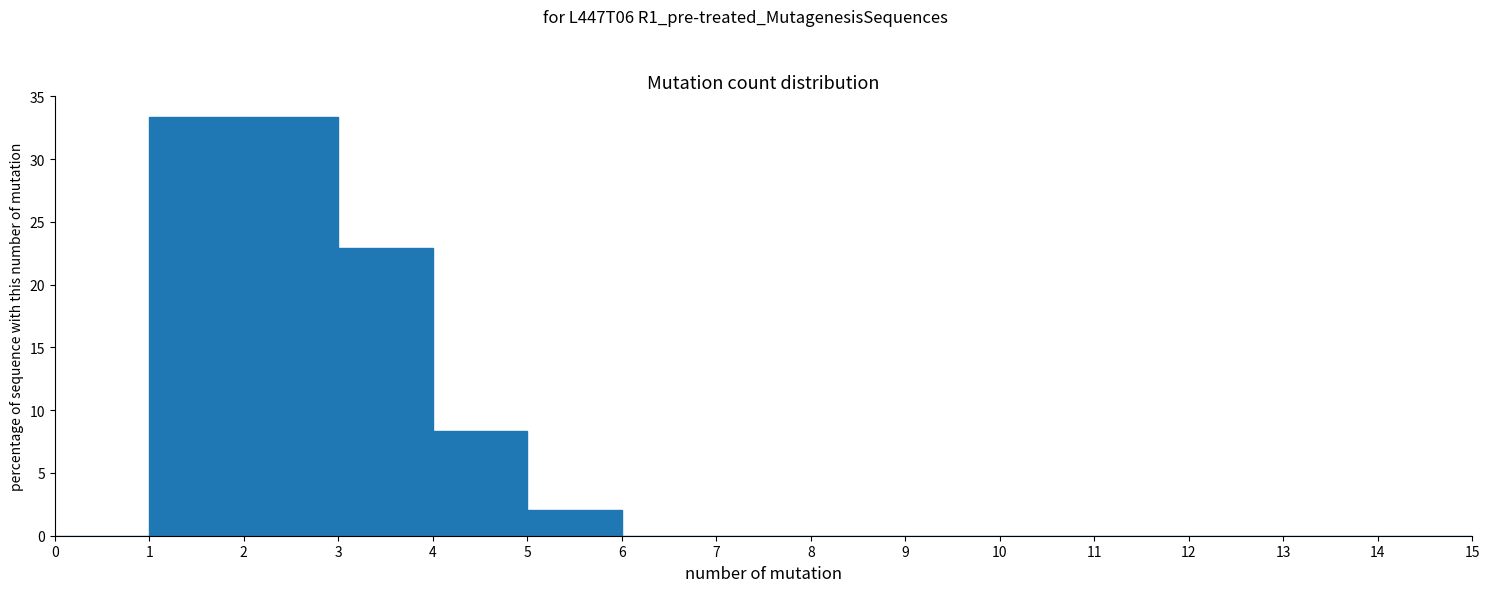

Reading left to right, list every bar in this chart as the range it spans on the x-axis followed by its height. The values are not printed on the chart, so give them approximately, as read against the axis.

0 to 1: 0
1 to 2: 33.5
2 to 3: 33.5
3 to 4: 23.0
4 to 5: 8.5
5 to 6: 2.0
6 to 7: 0
7 to 8: 0
8 to 9: 0
9 to 10: 0
10 to 11: 0
11 to 12: 0
12 to 13: 0
13 to 14: 0
14 to 15: 0